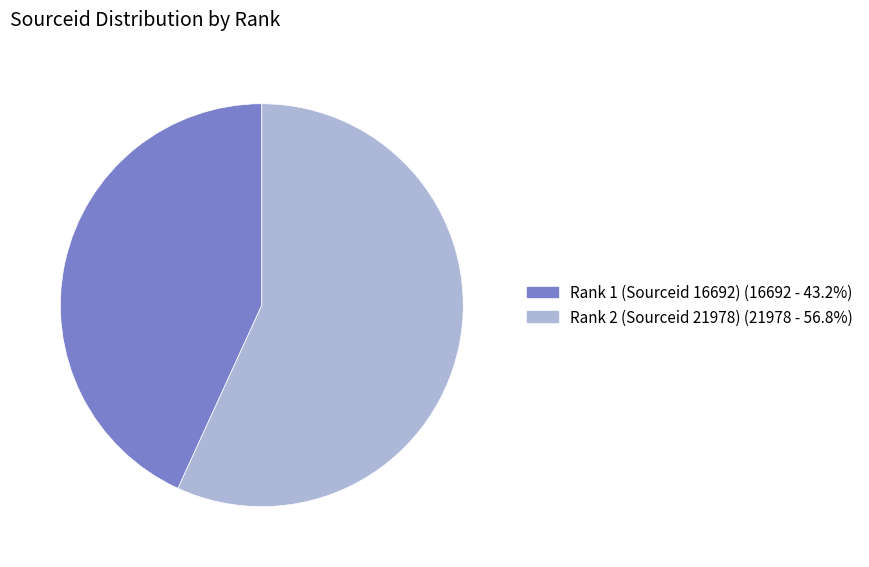

What is the largest slice in the pie chart?

Rank 2 (Sourceid 21978)